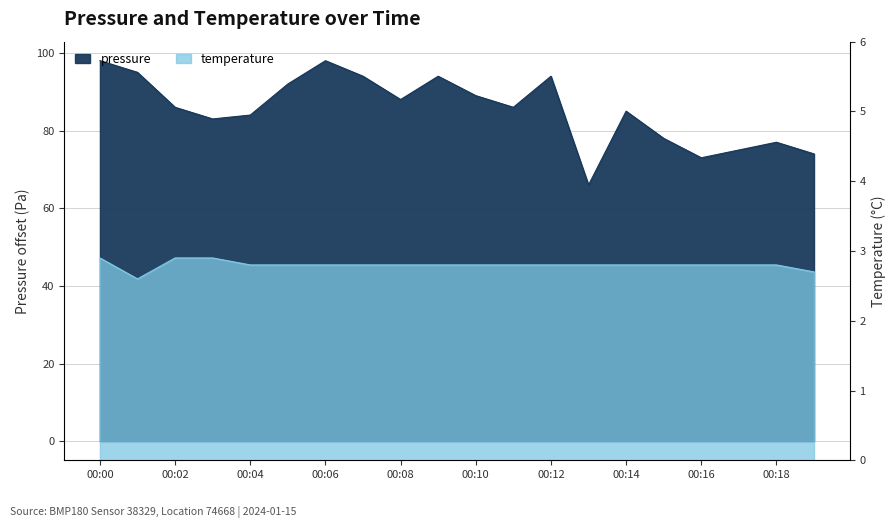

Between 00:14 and 00:17, which series saw the biggest shift?

pressure